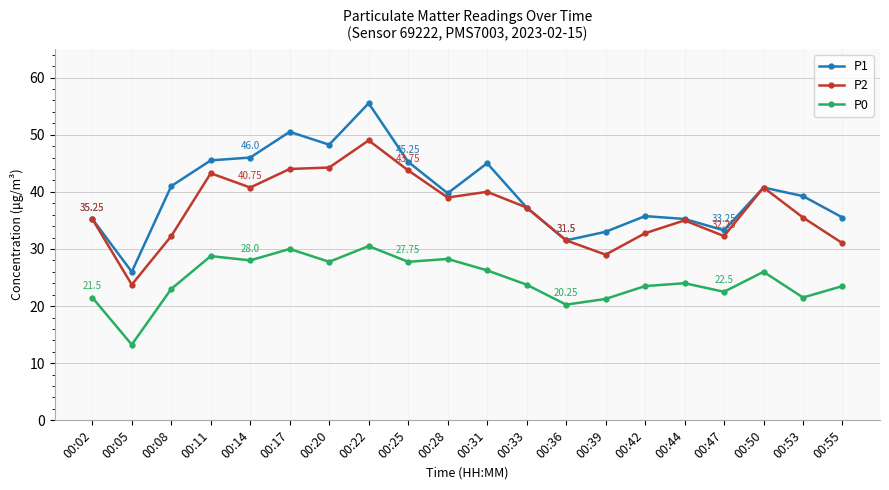

What is the difference between the maximum and minimum values in the P1 series?

29.5